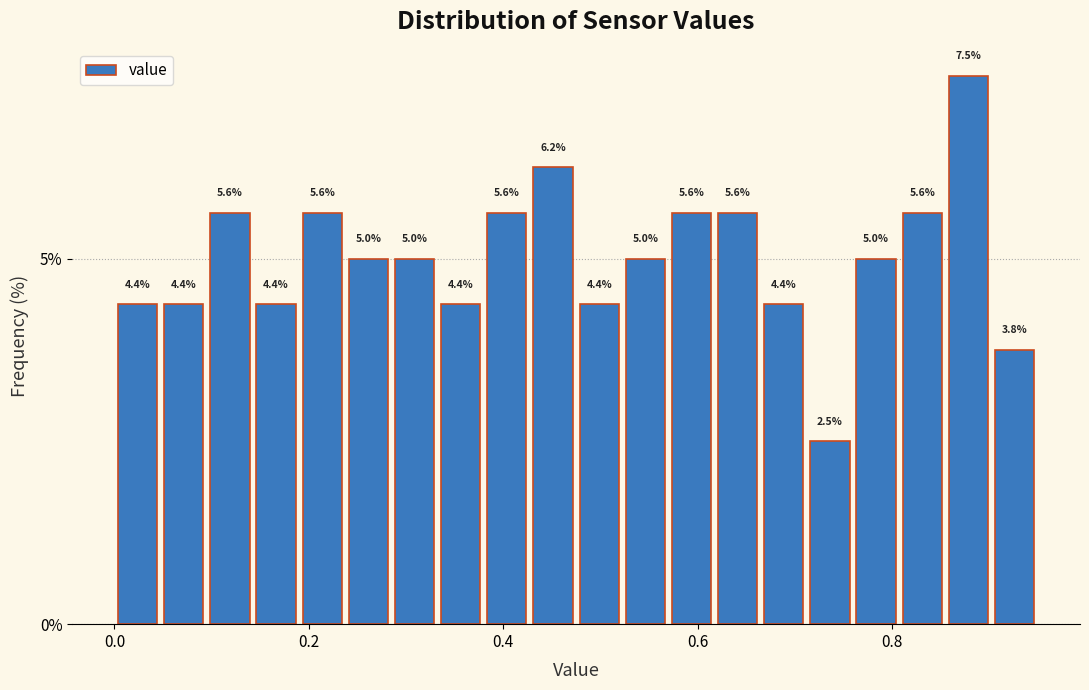

Read against the x-axis, roughly where is the centre of the tallest bar?

0.88